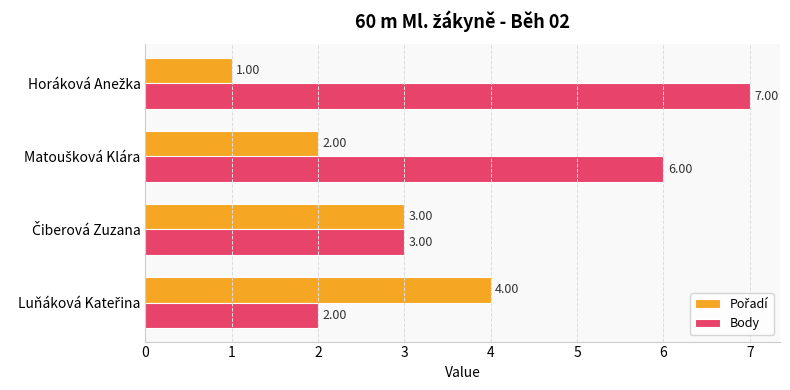

Which series has the largest total across all categories?

Body